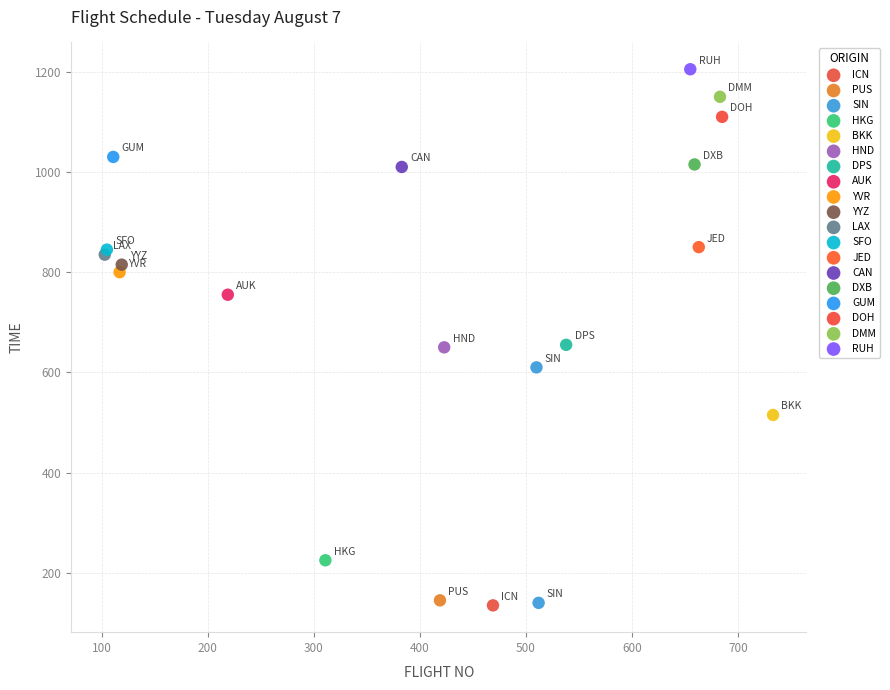

What are all the series names shown in the legend?

ICN, PUS, SIN, HKG, BKK, HND, DPS, AUK, YVR, YYZ, LAX, SFO, JED, CAN, DXB, GUM, DOH, DMM, RUH